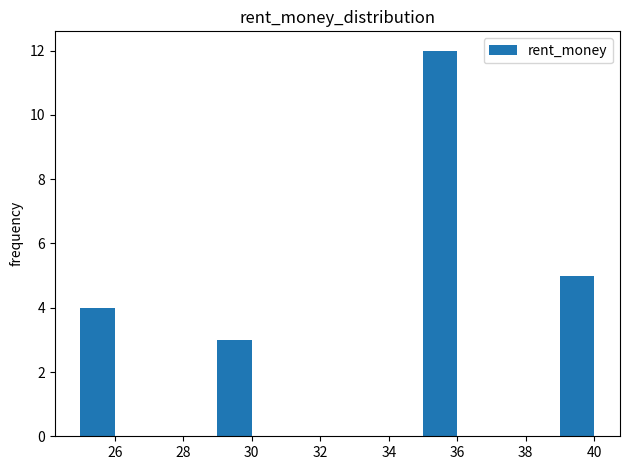

Which range on the x-axis has the tallest bar?

35 to 36